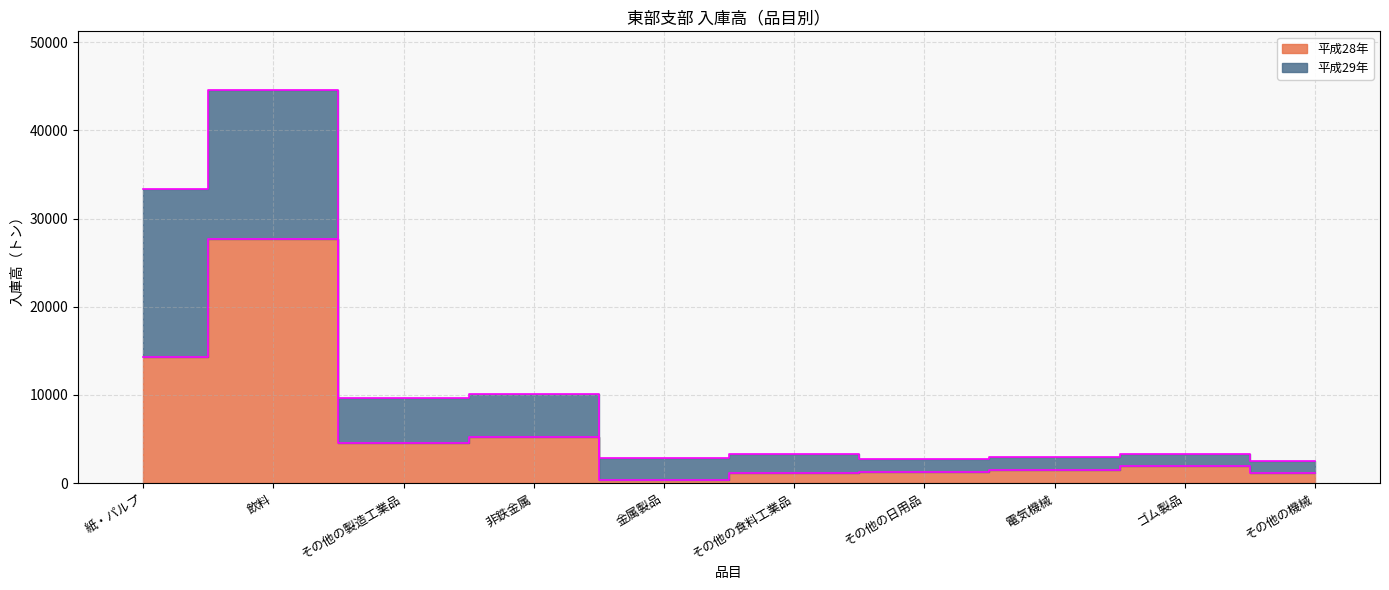

Where does the data first go above 1941?

紙・パルプ